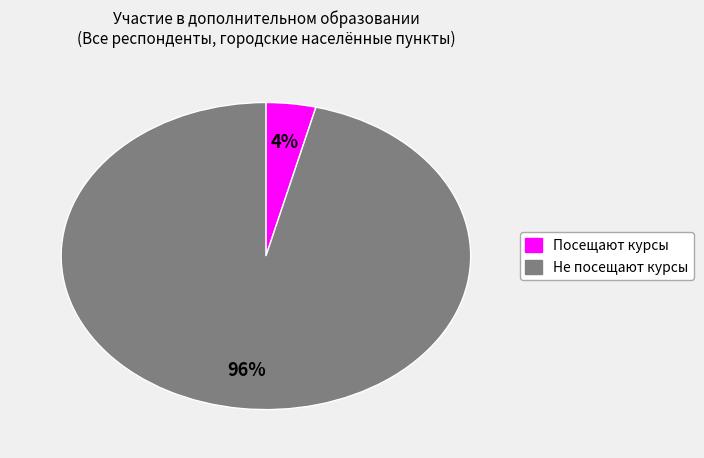

To the nearest percent, what is the combined percentage of Не посещают курсы and Посещают курсы?

100%